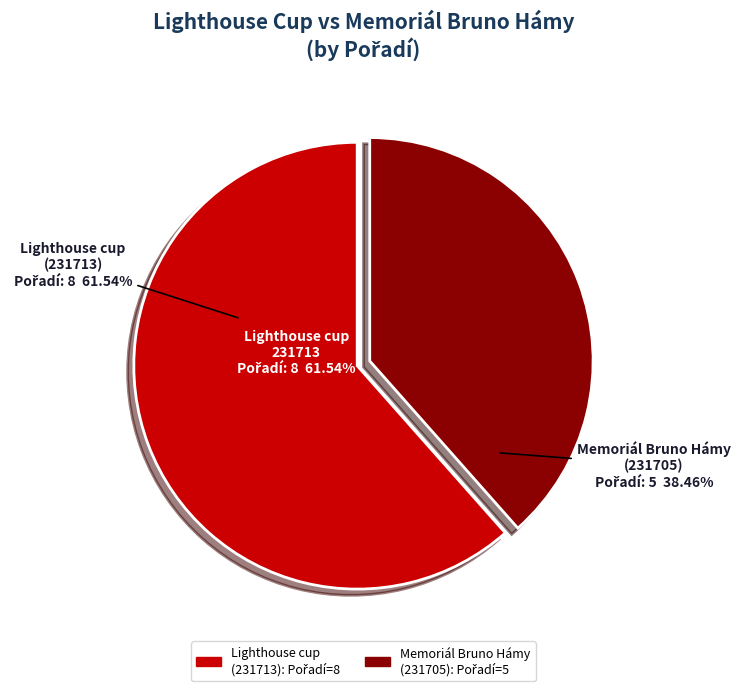

What is the largest slice in the pie chart?

231713